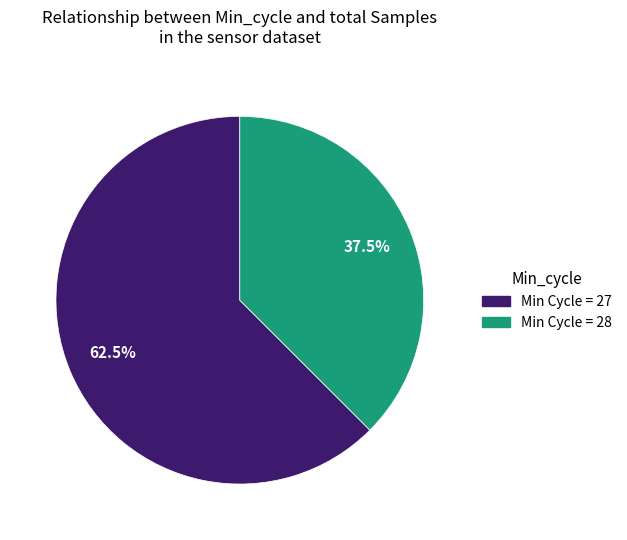

How many segments does this pie chart have?

2